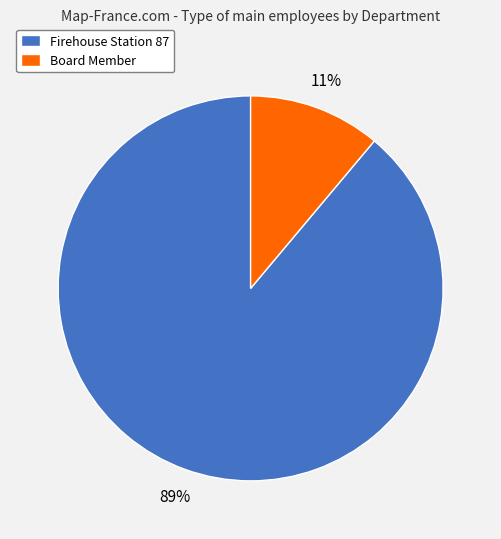

Combined, do Board Member and Firehouse Station 87 account for over 50%?

Yes